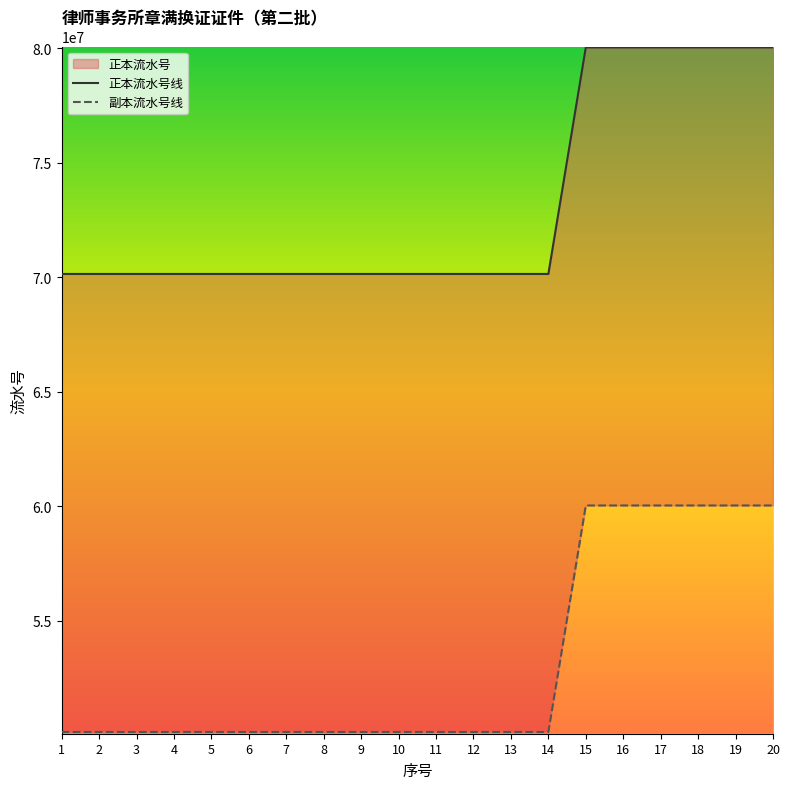

Between 9 and 18, which series saw the biggest shift?

正本流水号